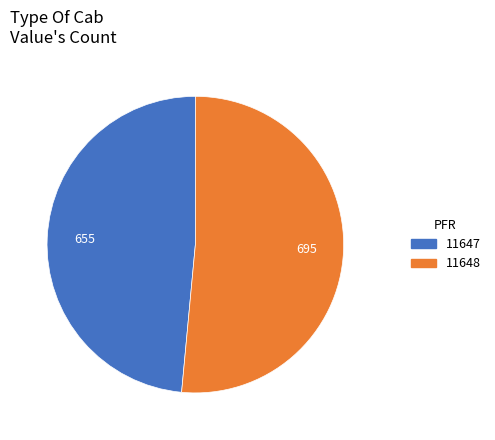

Is it true that 11647 is 40% of the pie?

False